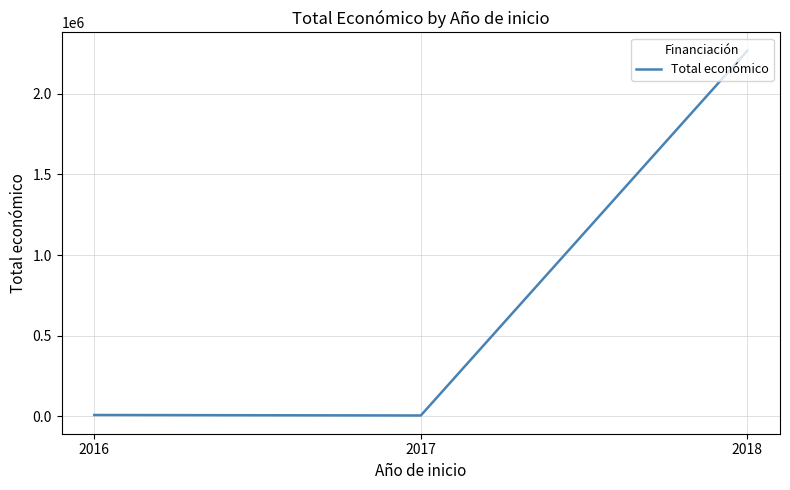

What is the smallest value displayed?

4840